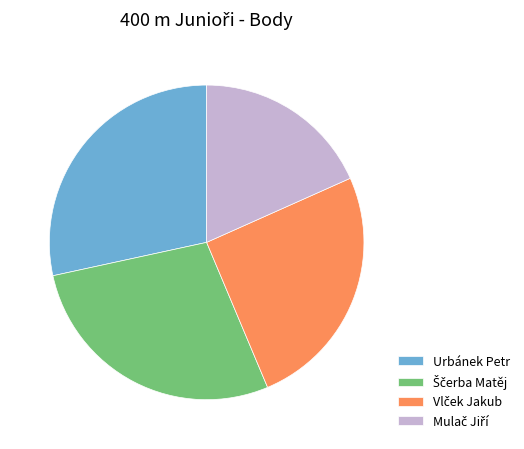

Is there a majority slice in this chart?

No